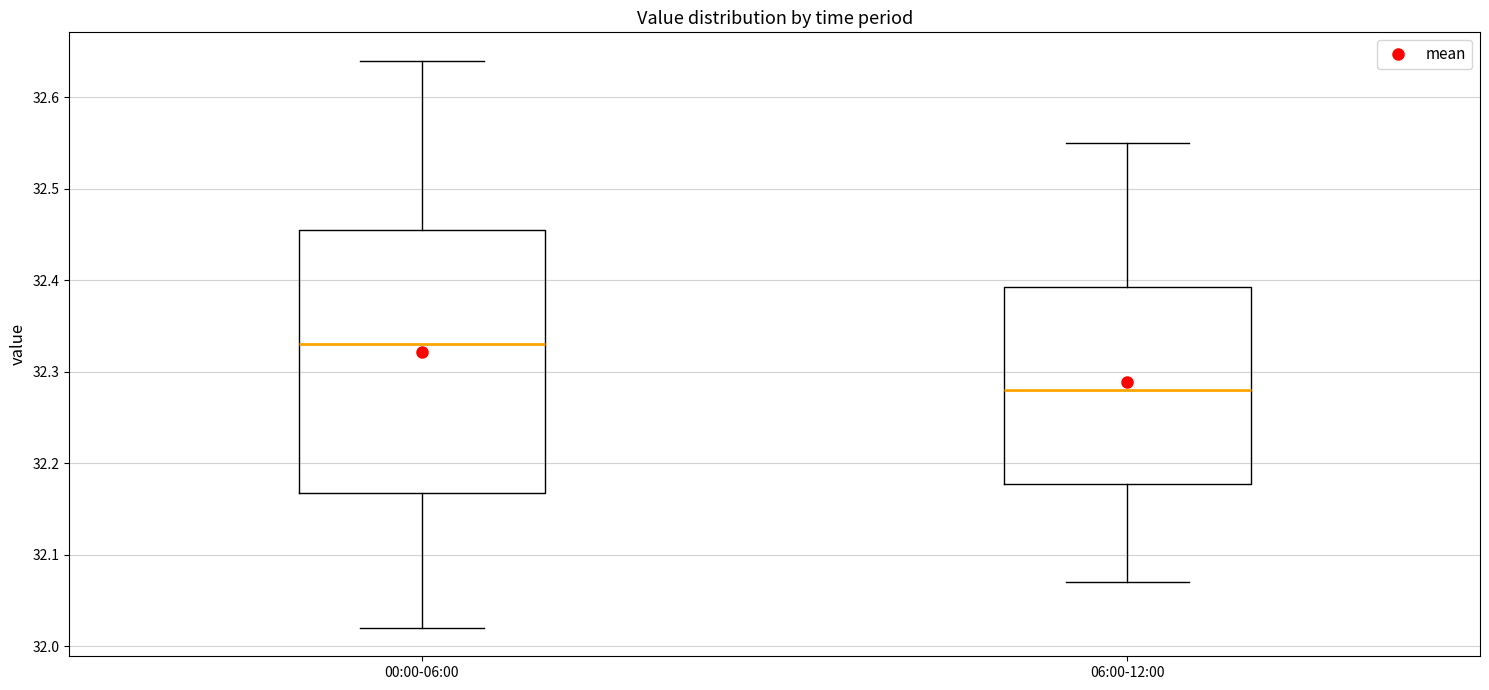

Which box has the lowest median line?

06:00-12:00